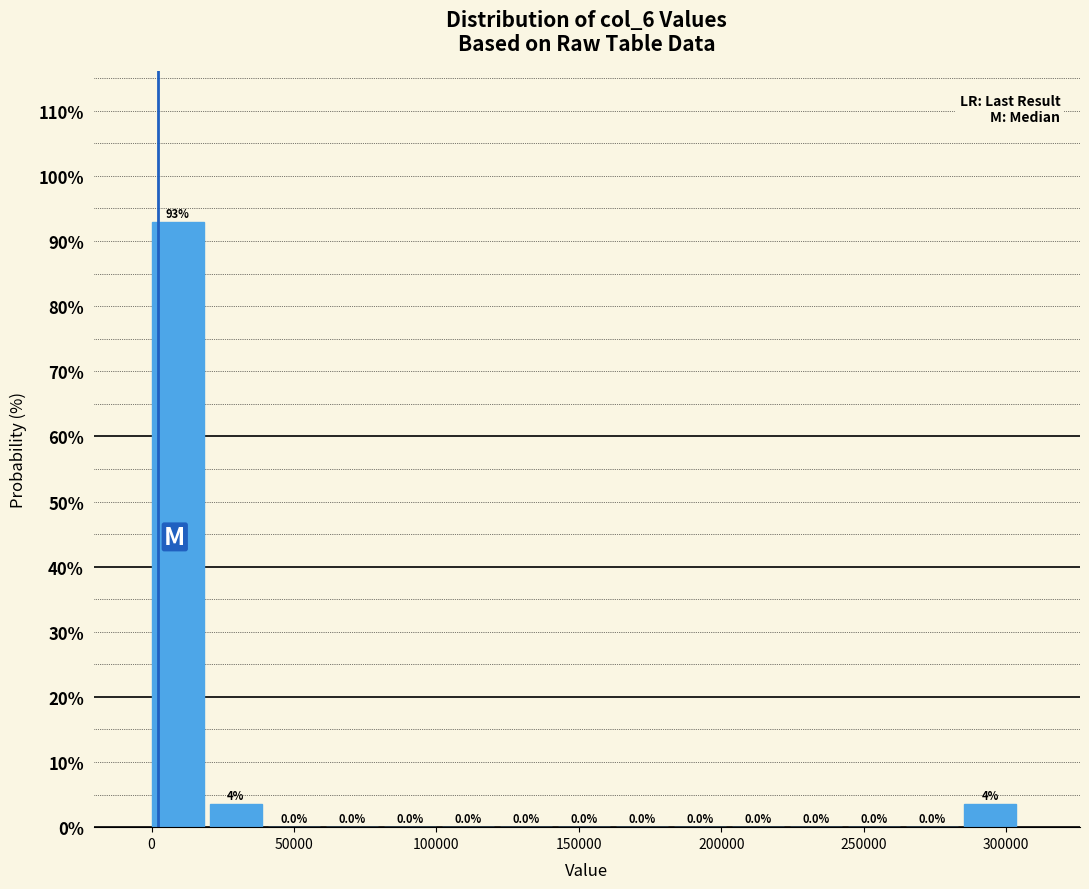

Which range on the x-axis has the tallest bar?

0 to 20000